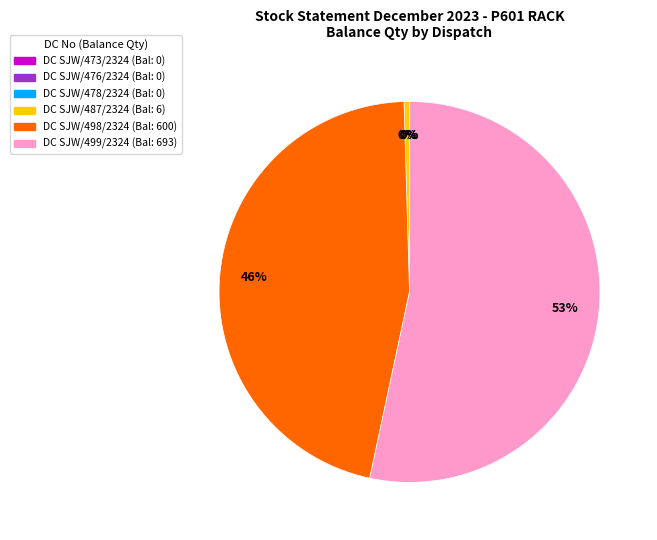

Is DC SJW/498/2324 the majority of the pie?

No